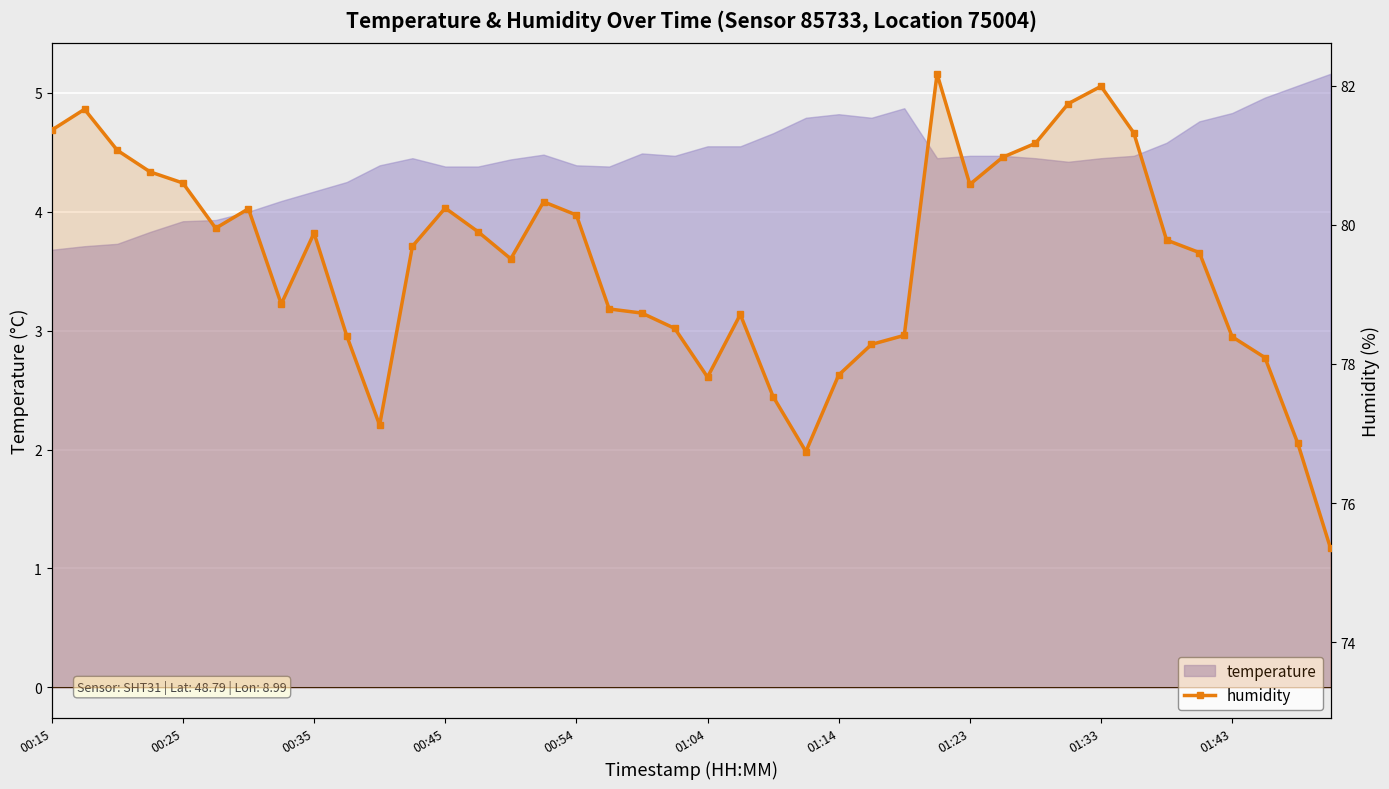

Between 28 and 13, which is larger?

28